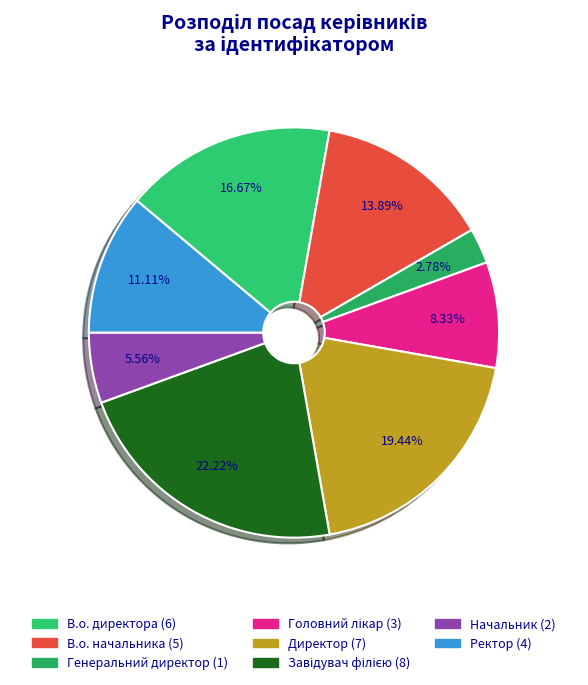

Is there any slice that represents more than half of the pie?

No